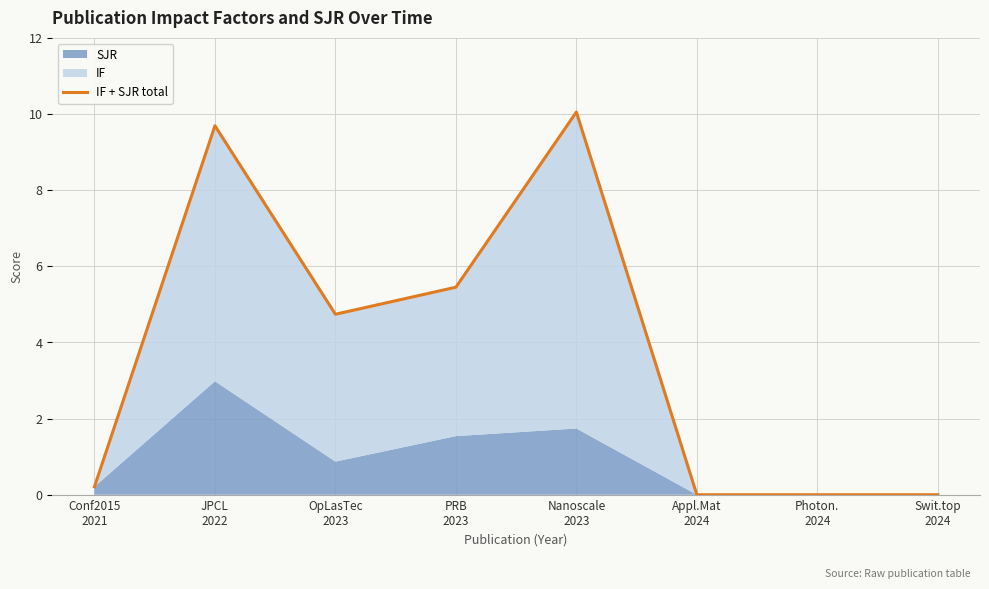

What is the value of the 3rd point from the left?

4.7